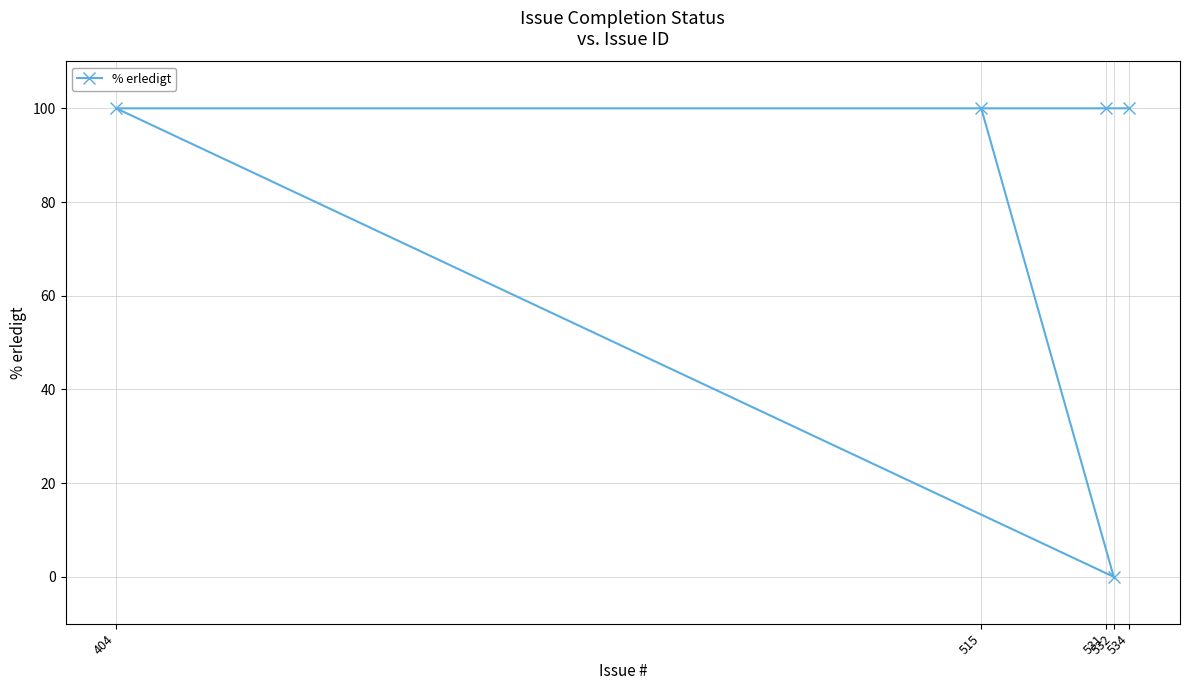

Does the chart have visible grid lines?

Yes